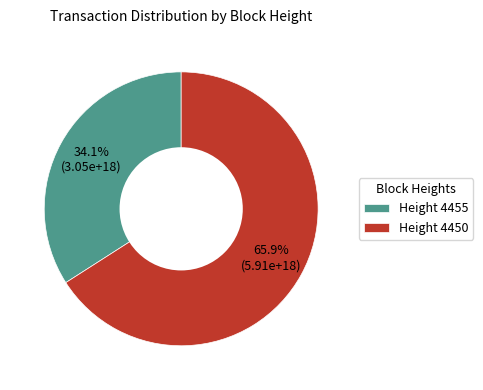

How many segments does this pie chart have?

2